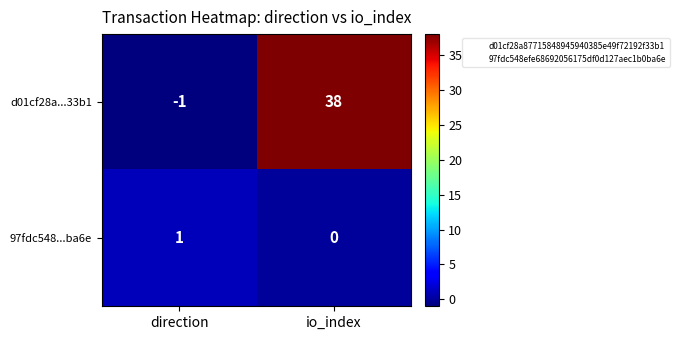

At which category does the chart reach its peak across all series?

io_index